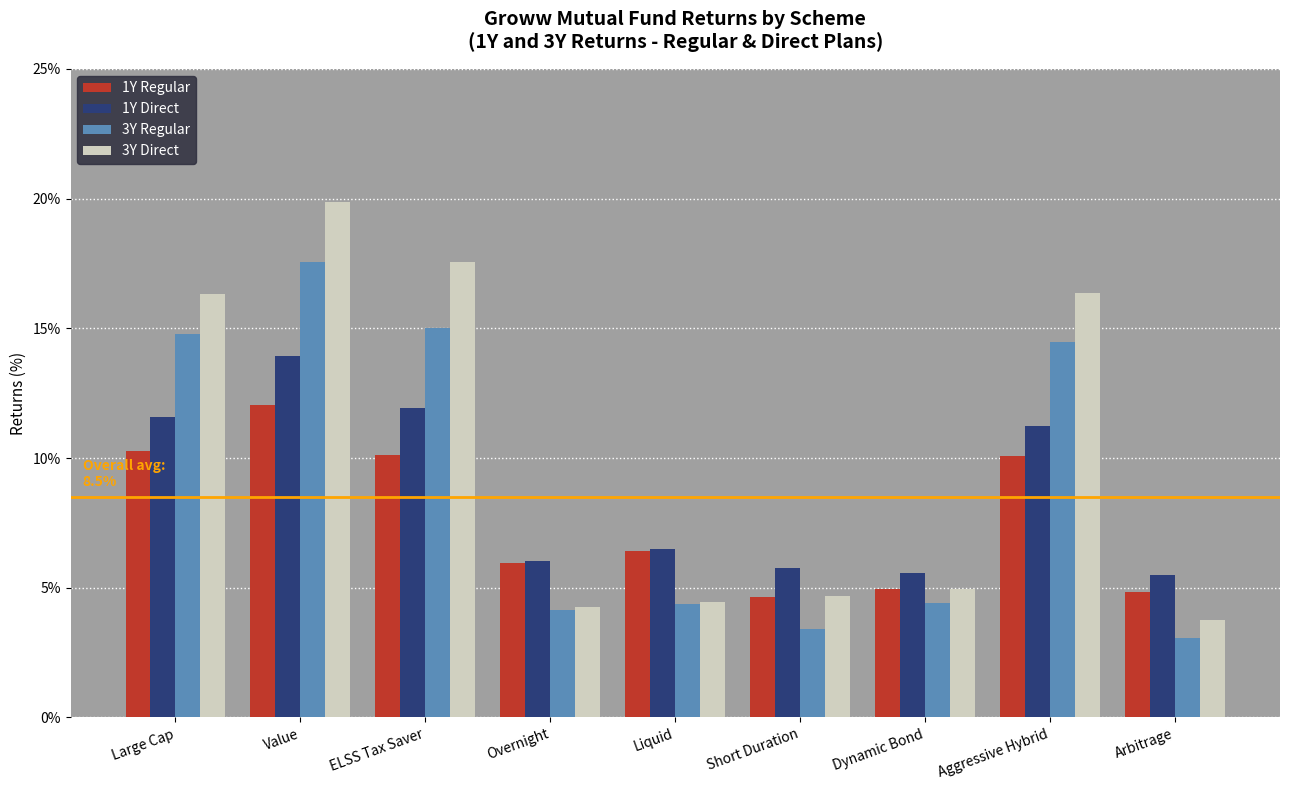

Are the bars horizontal?

No